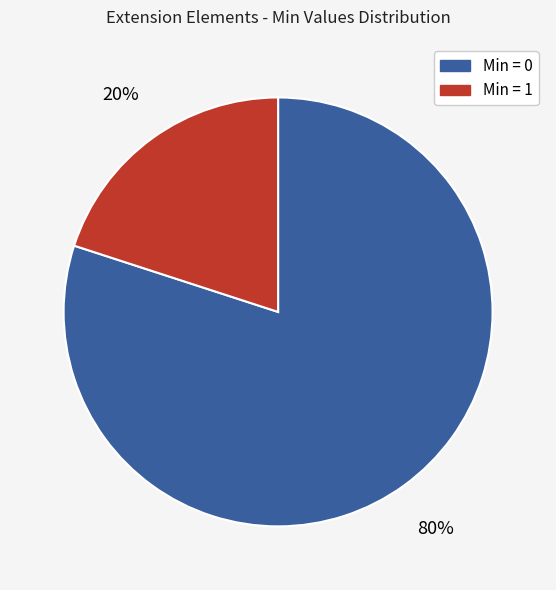

Is the sum of Min = 1 and Min = 0 greater than half?

Yes